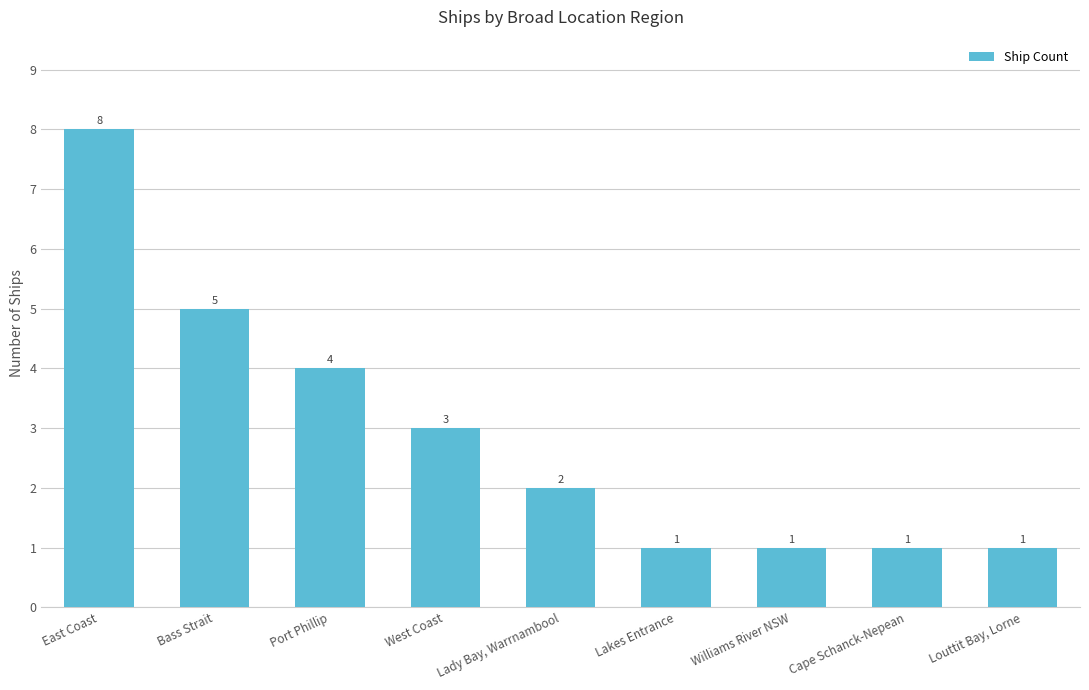

What is the label of the 6th bar from the right?

West Coast